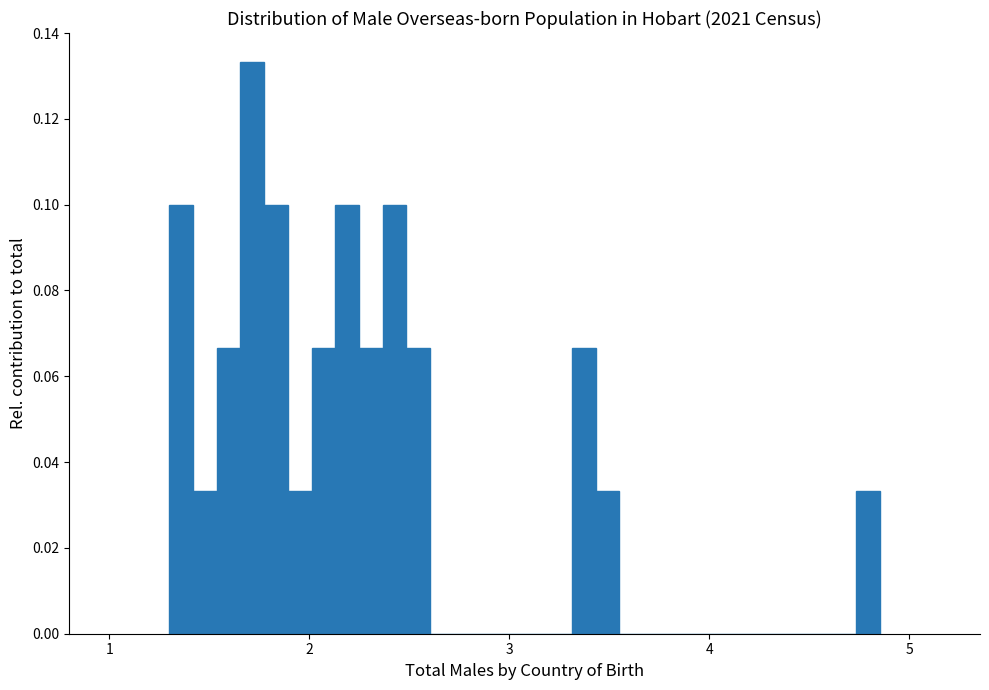

Read against the x-axis, roughly where is the centre of the tallest bar?

1.7